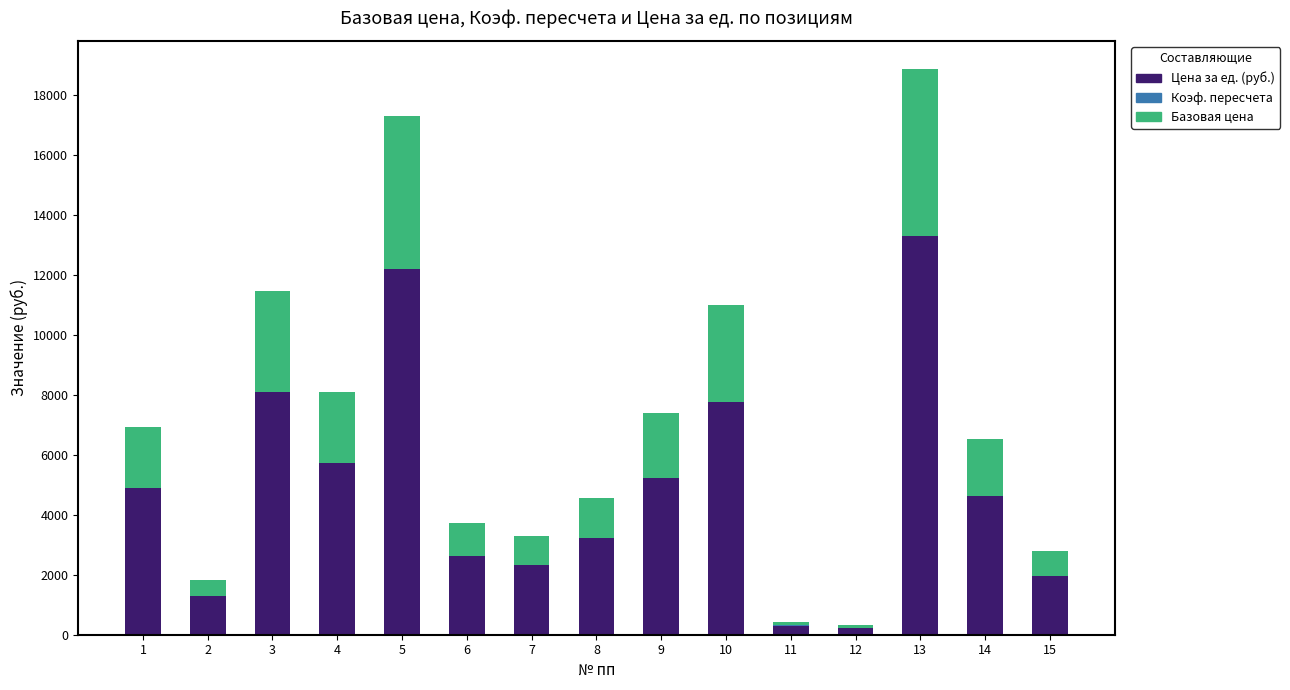

What is the highest value of the Цена за ед. (руб.) series?

13308.2